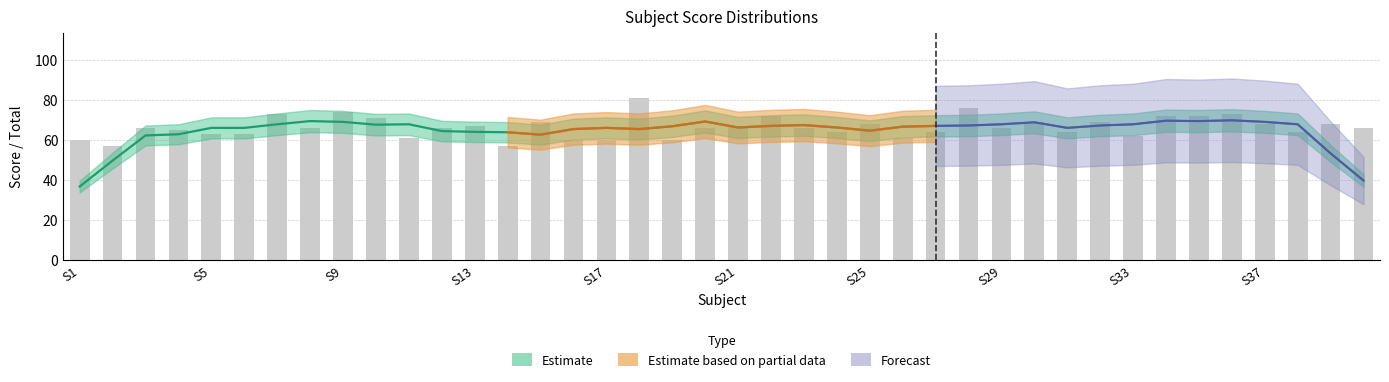

Is it true that X6 equals 2 at S37?

False